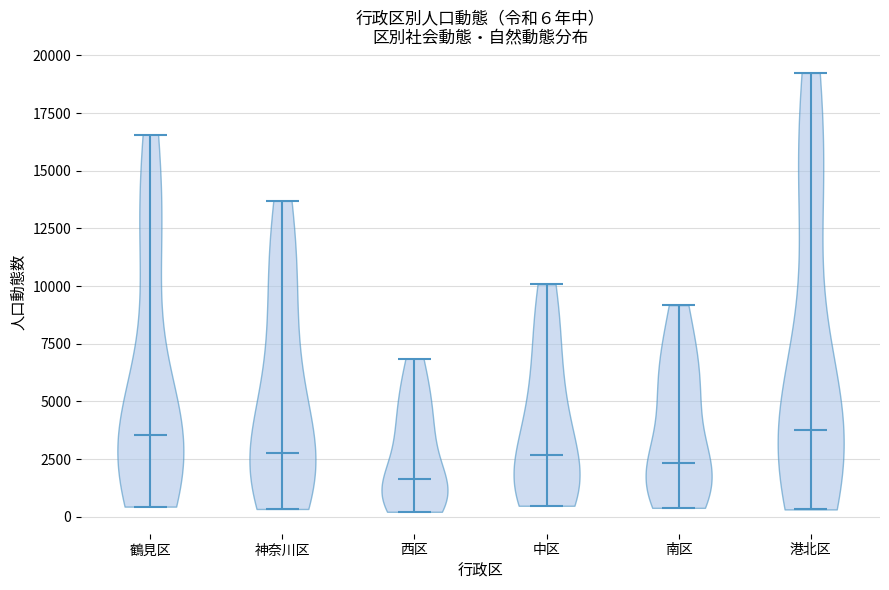

Which violin has the lowest median line?

西区